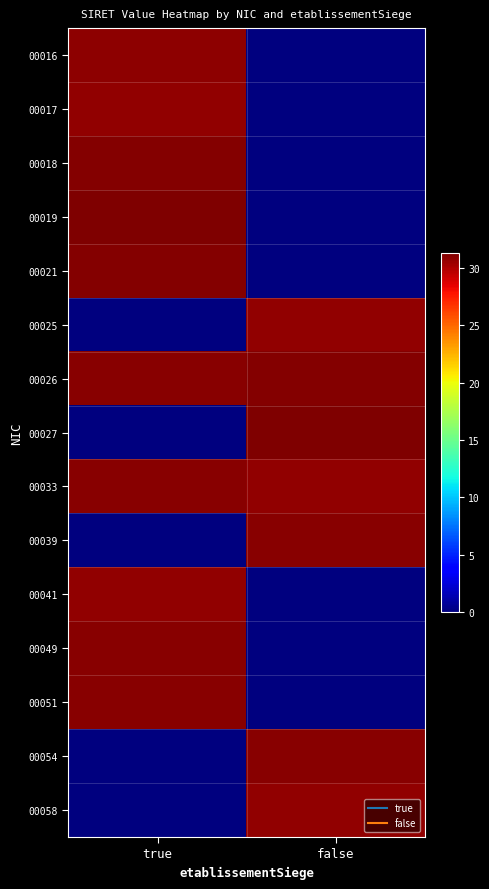

What is the spread (max minus min) of values at true?

31.3